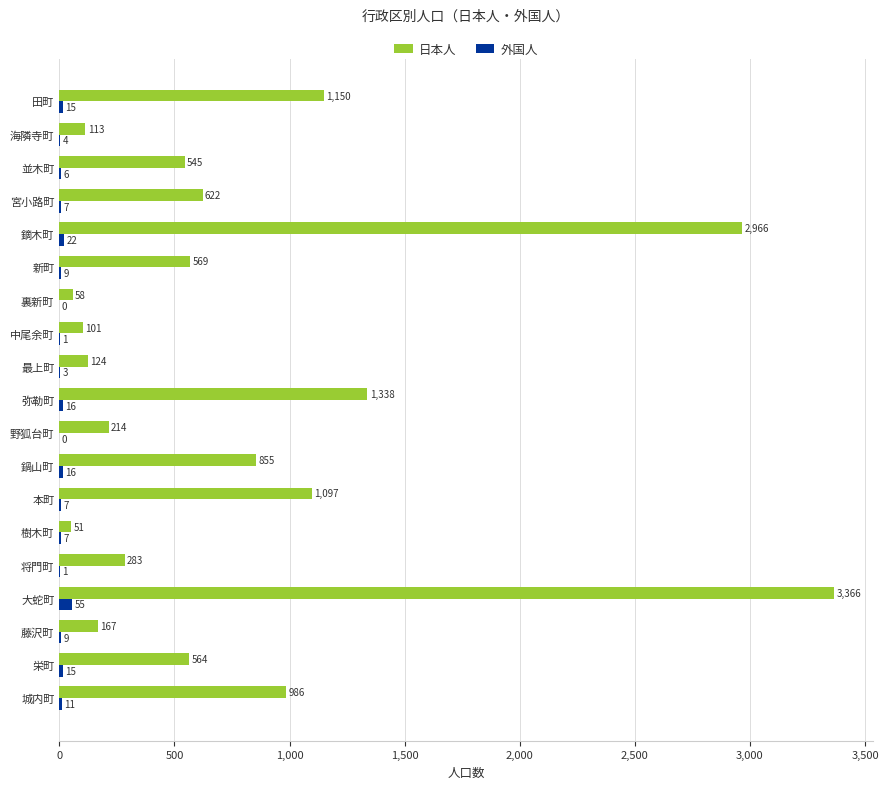

How many data points does each series have?

19